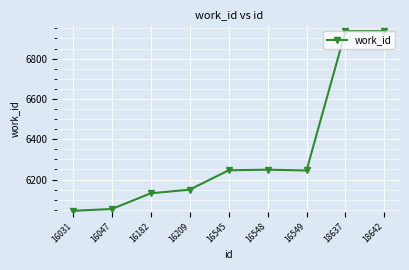

What is the sum of the values at 16548 and 16209?

12399